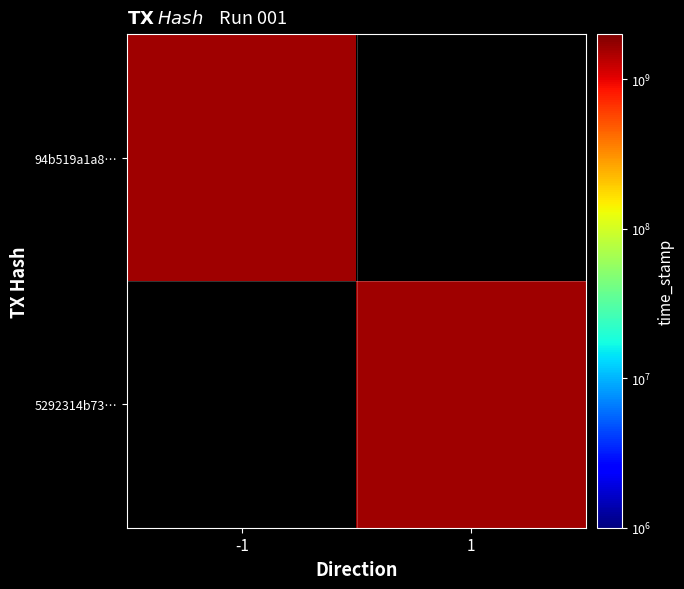

Is it true that 5292314b73… equals 1621706788.0 at 1?

True